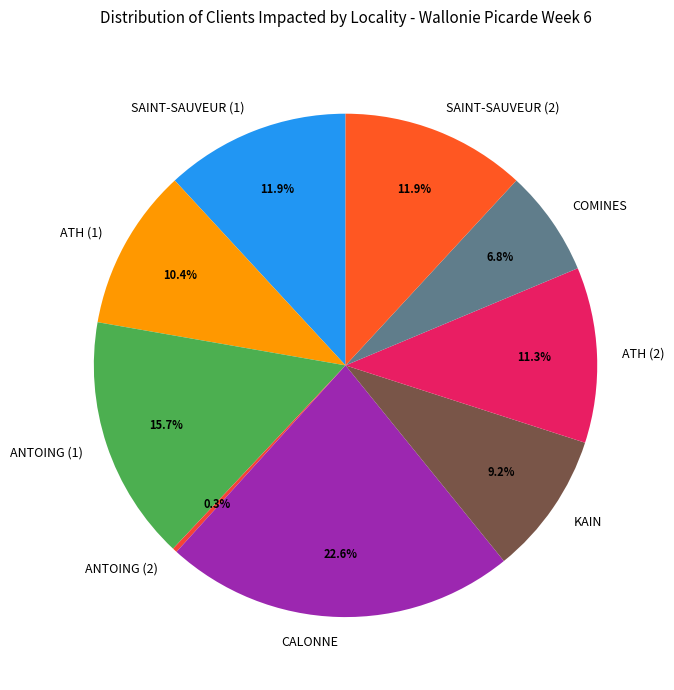

Does any single category account for the majority?

No